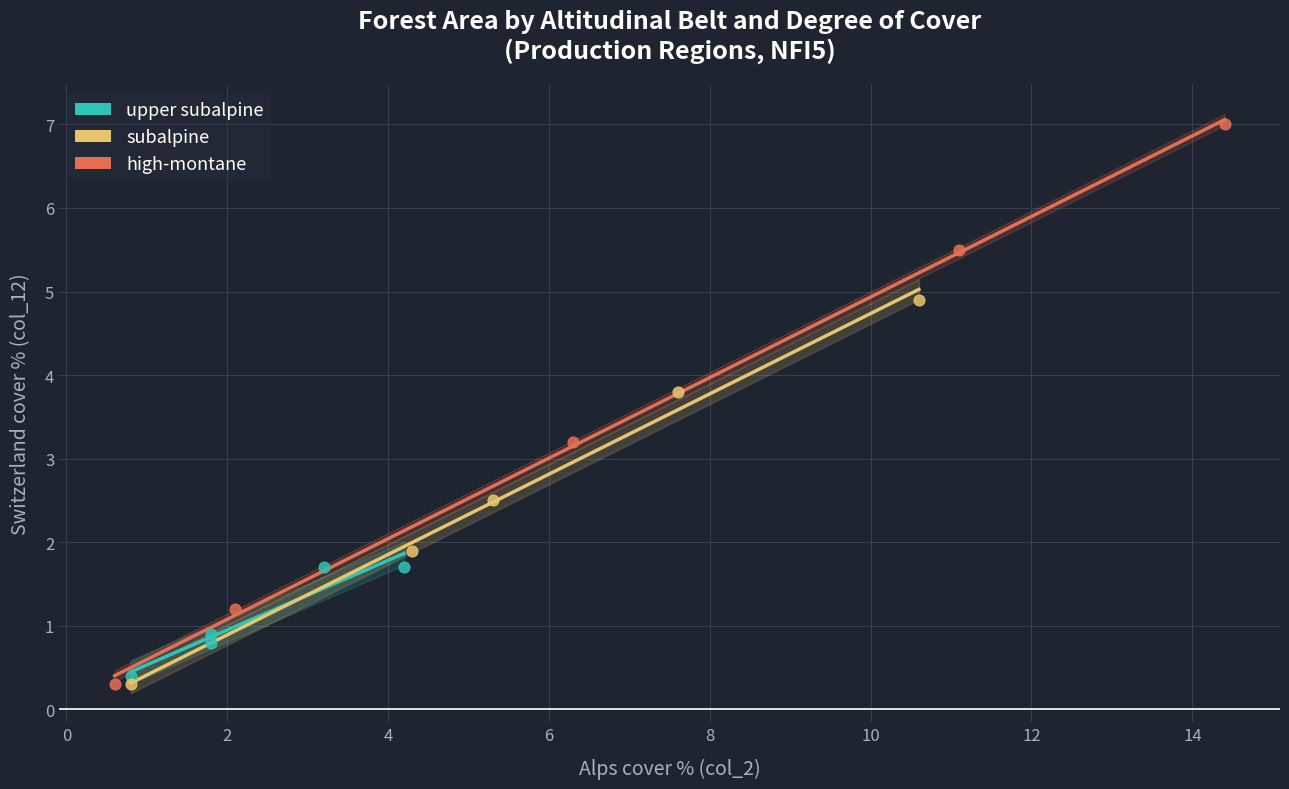

Which series has the largest Y range (max minus min)?

high-montane